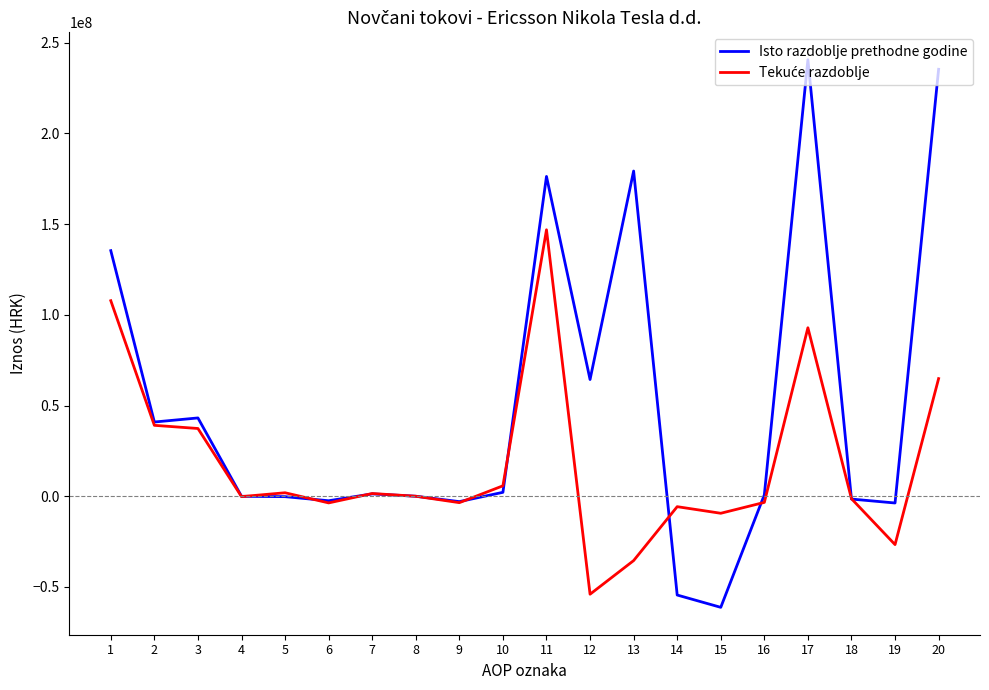

What is the maximum value shown in the chart?

240588897